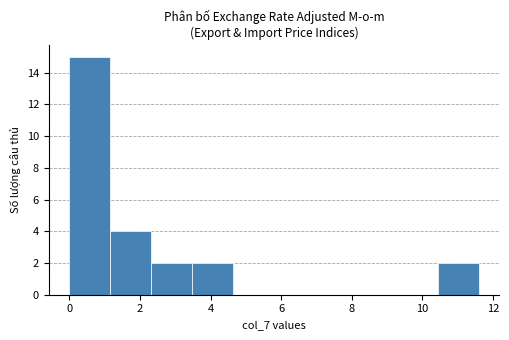

What is the height of the bar covering 1.16 to 2.32 on the x-axis? Neither the bar edges nor the heights are printed on the chart, so give them approximately, as read against the axes.

4